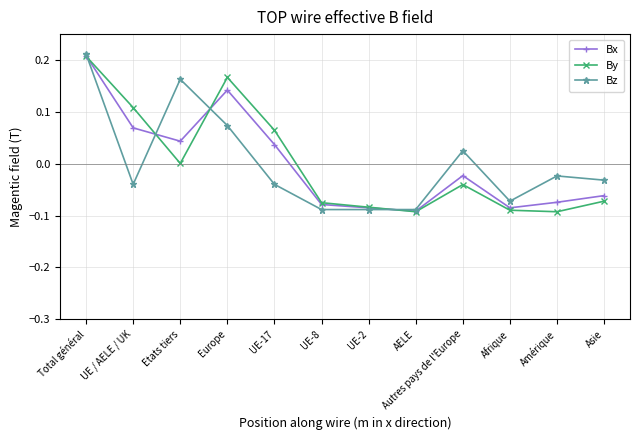

At which category does the chart reach its peak across all series?

Total général